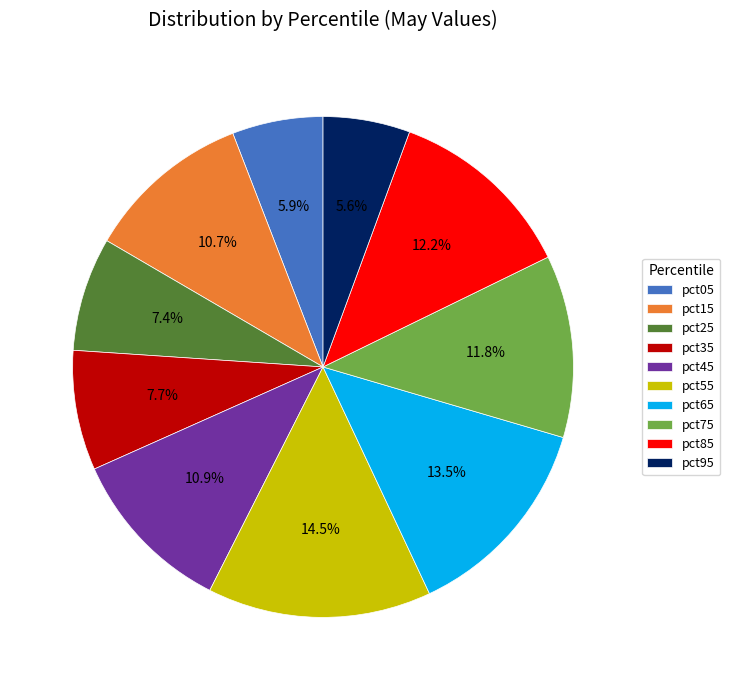

Which slice is the largest?

pct55